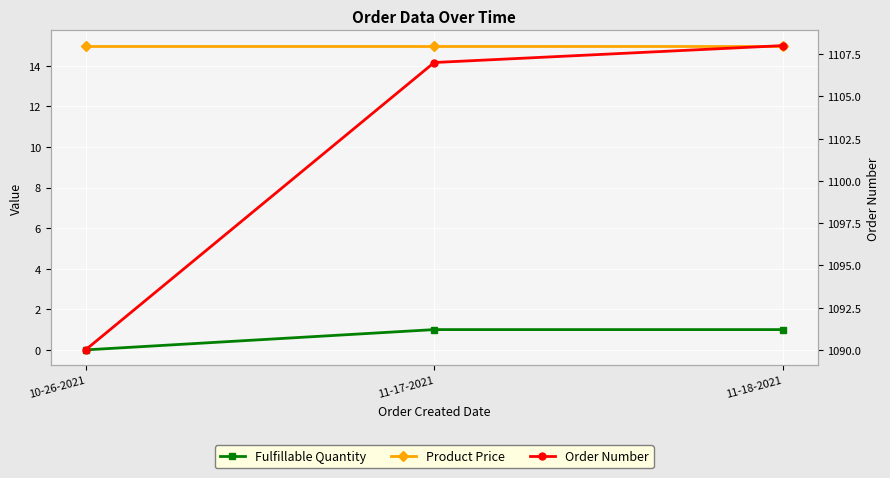

What position from the right is 11-17-2021?

2